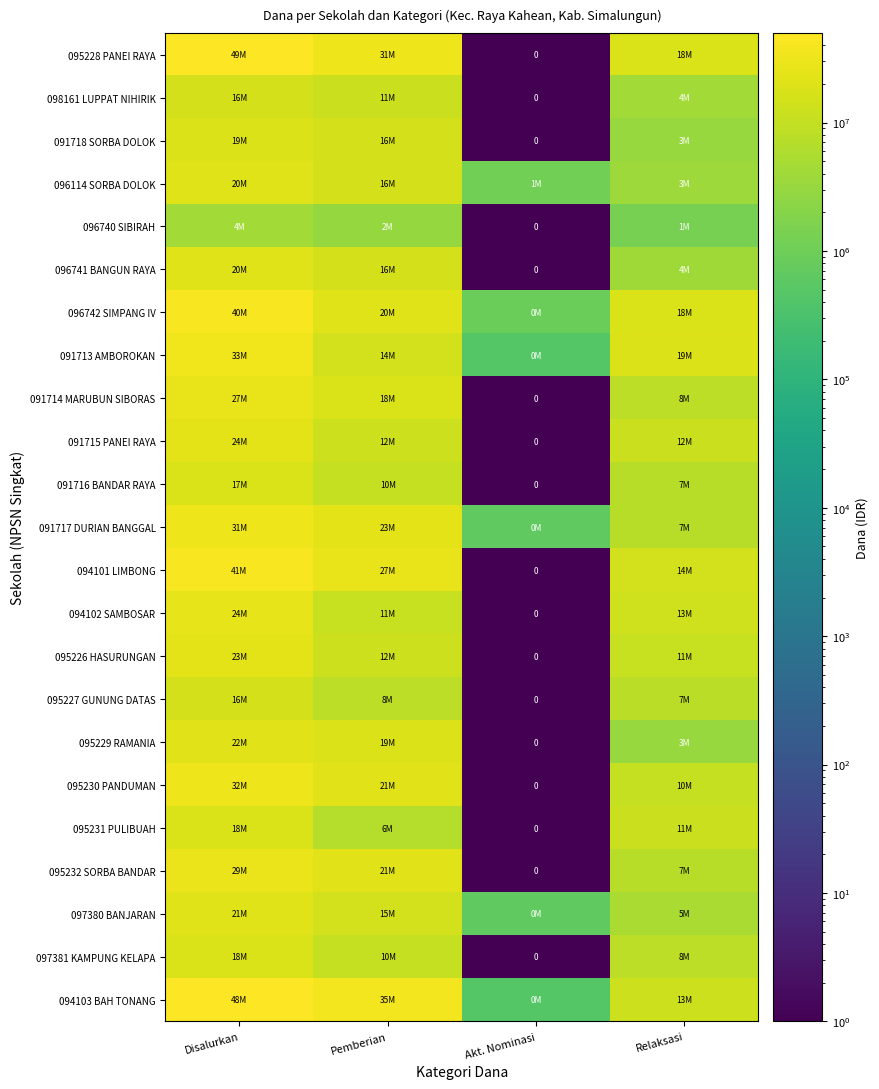

At which label does 095230 PANDUMAN first exceed 21825000?

Disalurkan